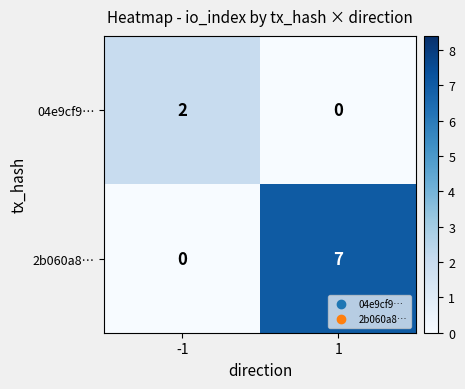

What is the sum of the 2b060a8… values at 1 and -1?

7